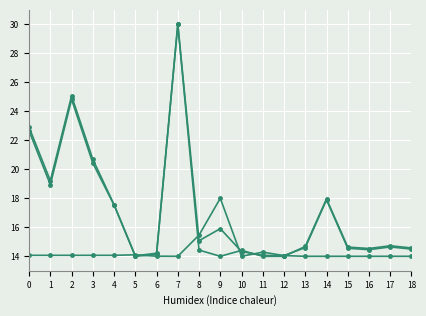

Reading left to right, what are all the values shown in this chart?

Presupuesto Oficial: 22.6	18.9	24.8	20.4	17.5	14.0	14.1	30.0	15.1	15.9	14.3	14.1	14.1	14.6	17.9	14.6	14.5	14.6	14.5
Programado año Obra: 14.1	14.1	14.1	14.1	14.1	14.1	14.0	14.0	15.5	18.0	14.0	14.3	14.0	14.0	14.0	14.0	14.0	14.0	14.0
Saldo Obra: 22.9	19.2	25.1	20.7	17.6	14.0	14.2	30.0	14.4	14.0	14.4	14.0	14.0	14.7	18.0	14.6	14.5	14.7	14.6